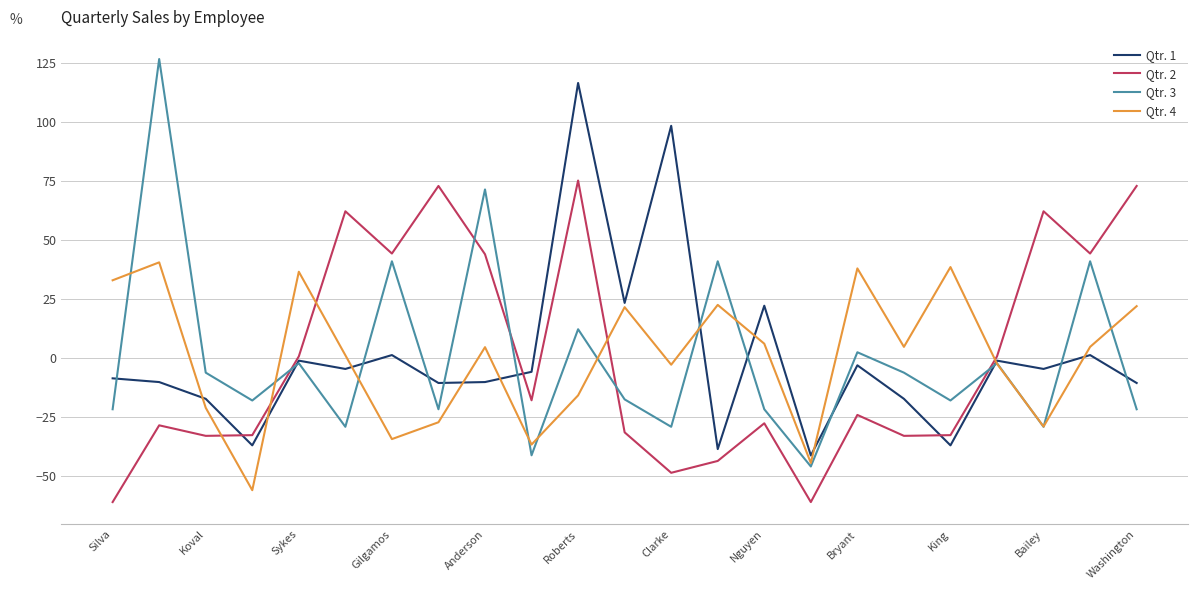

True or false: Qtr. 2 and Qtr. 4 intersect in this chart.

True